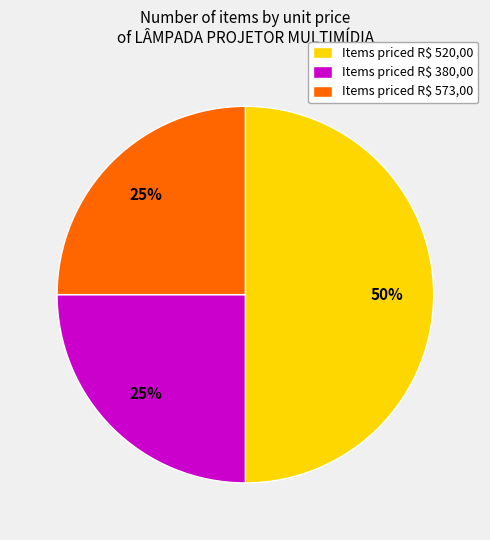

To the nearest percent, what portion does Items priced R$ 380,00 represent?

25%